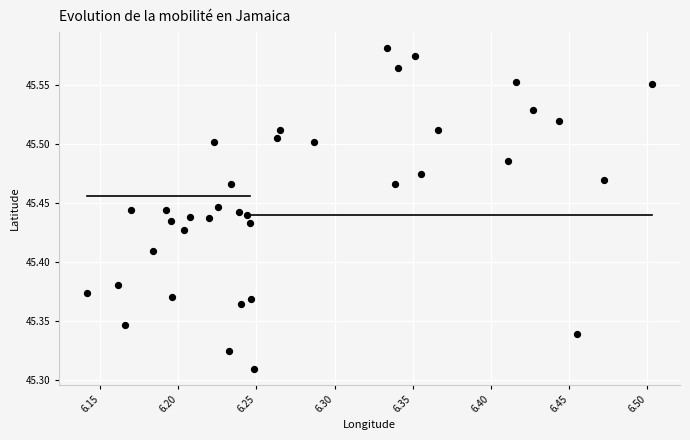

What is the range of Y values (max minus min)?

0.3